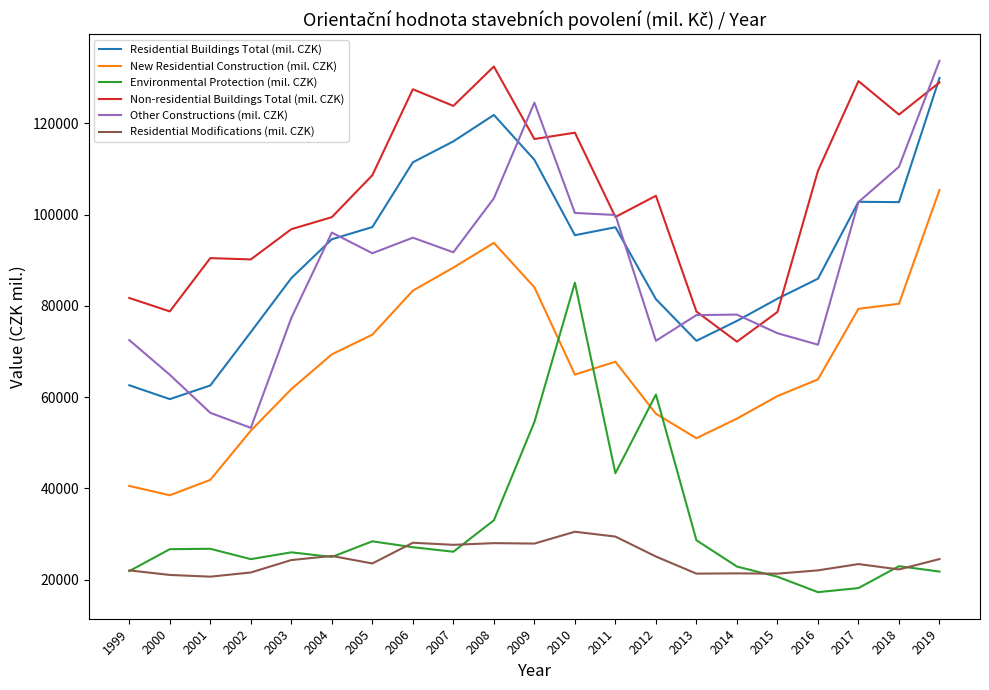

Between which two adjacent categories do Residential Buildings Total (mil. CZK) and Non-residential Buildings Total (mil. CZK) first intersect?

2013 and 2014